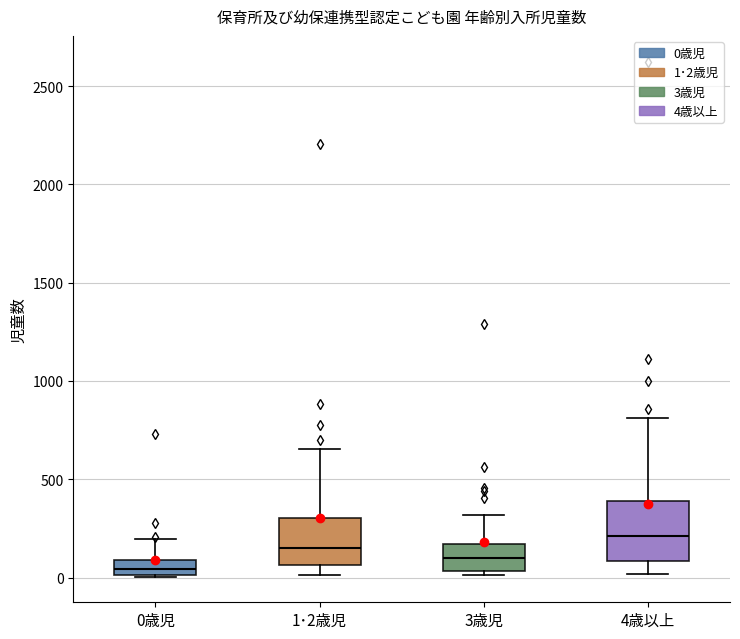

Which box's median line is the highest?

4歳以上